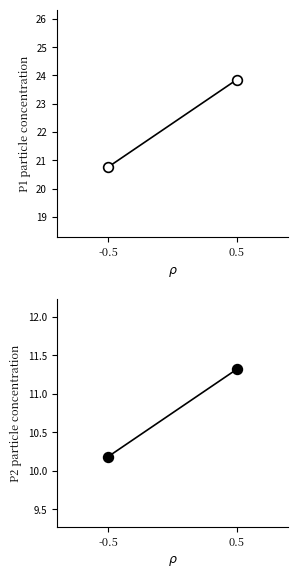

Reading left to right, list all the values displayed in this chart.

P1: 20.8	23.9
P2: 10.2	11.3